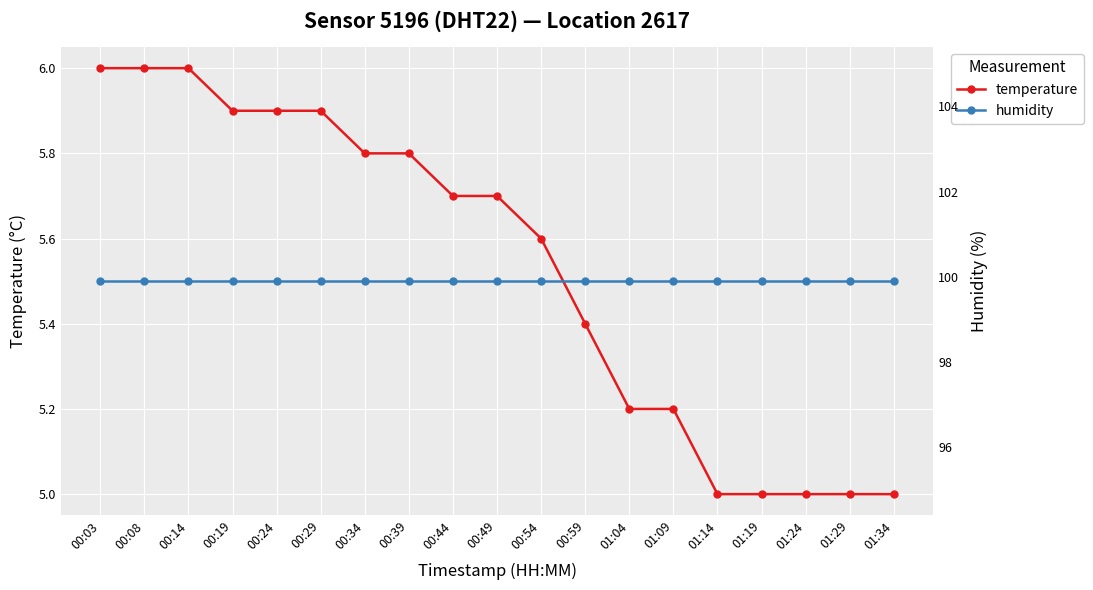

What is the total value across all series at 00:19?

105.8